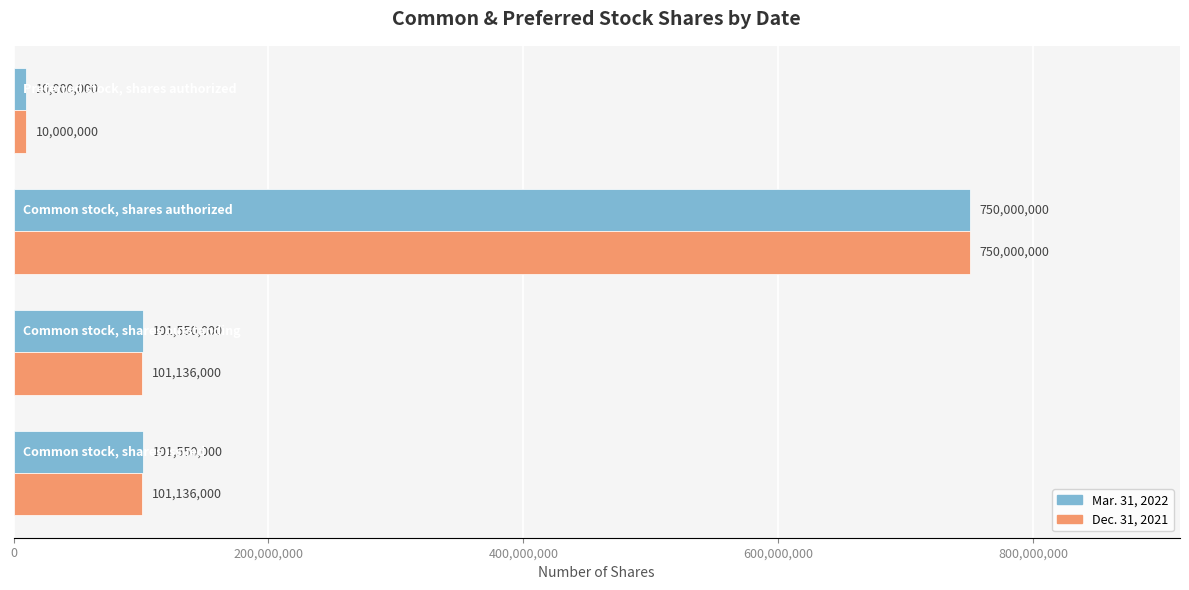

Rank the series by their average value, from highest to lowest.

Mar. 31, 2022, Dec. 31, 2021